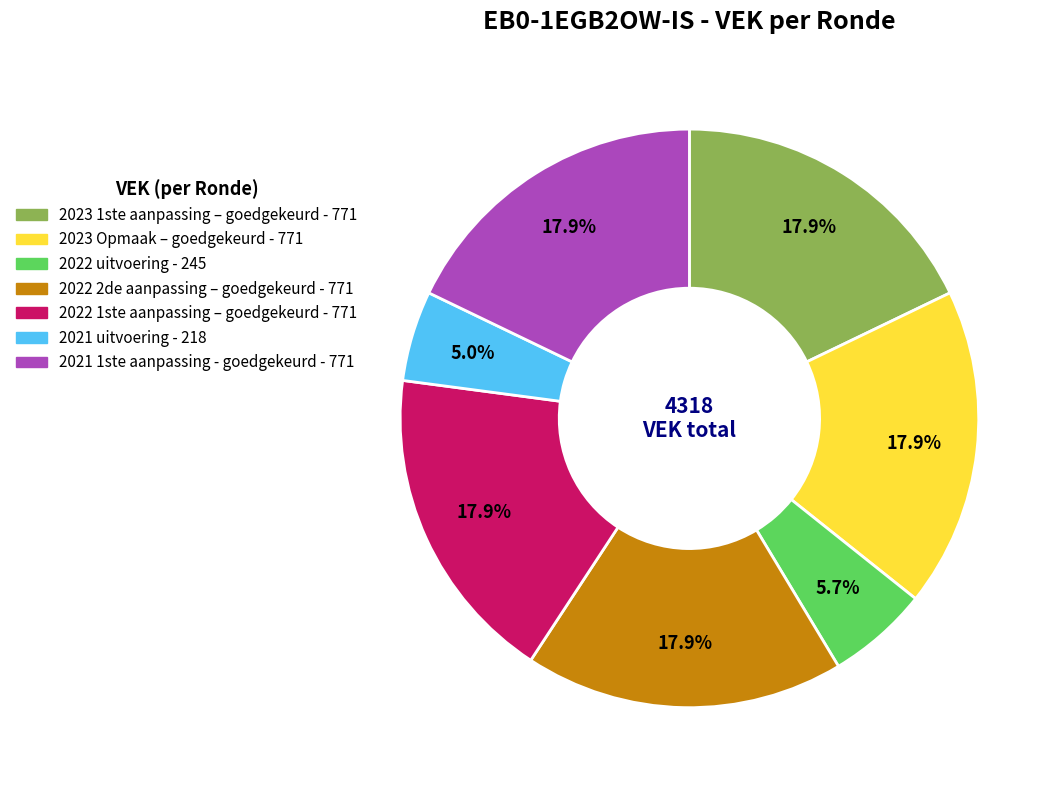

What is the ratio of the value at 2021 uitvoering to the value at 2022 1ste aanpassing – goedgekeurd?

0.3